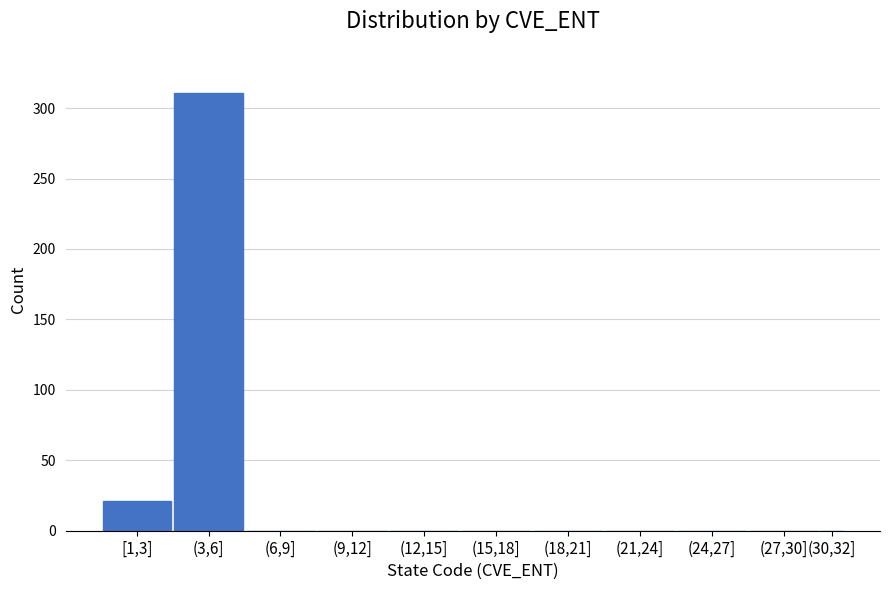

Reading left to right, what are all the values shown in this chart?

[1,3]=21	(3,6]=311	(6,9]=0	(9,12]=0	(12,15]=0	(15,18]=0	(18,21]=0	(21,24]=0	(24,27]=0	(27,30]=0	(30,32]=0